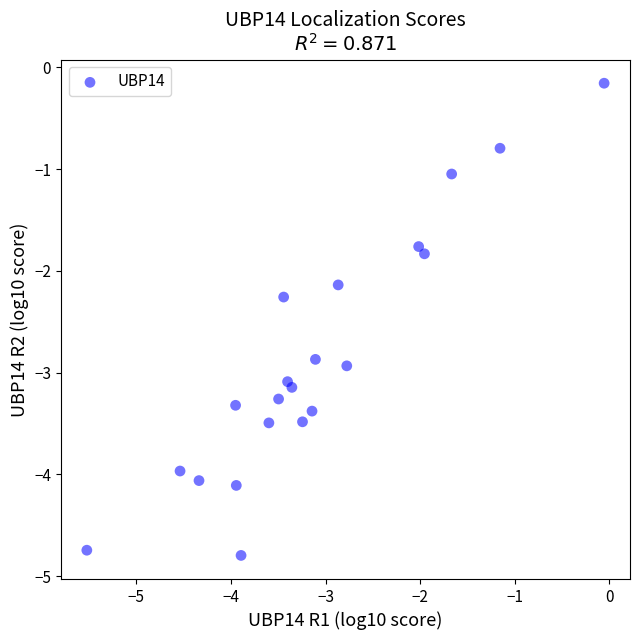

What is the range of X values (max minus min)?

5.5